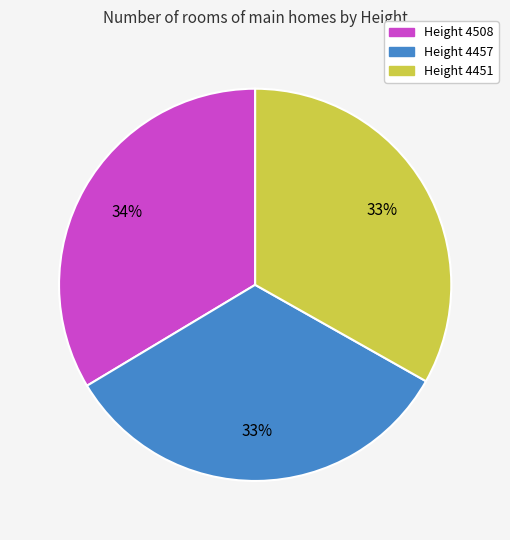

Is there a majority slice in this chart?

No